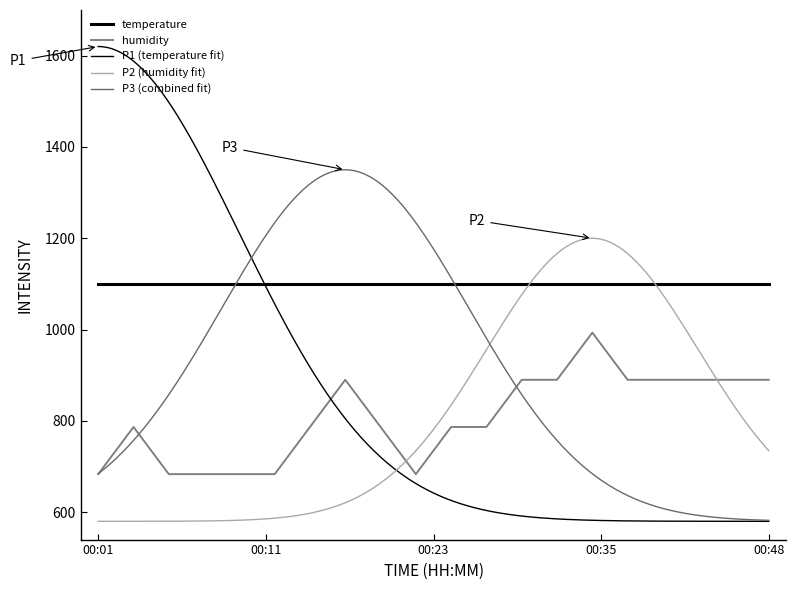

At which category does the data reach its first local peak?

00:04